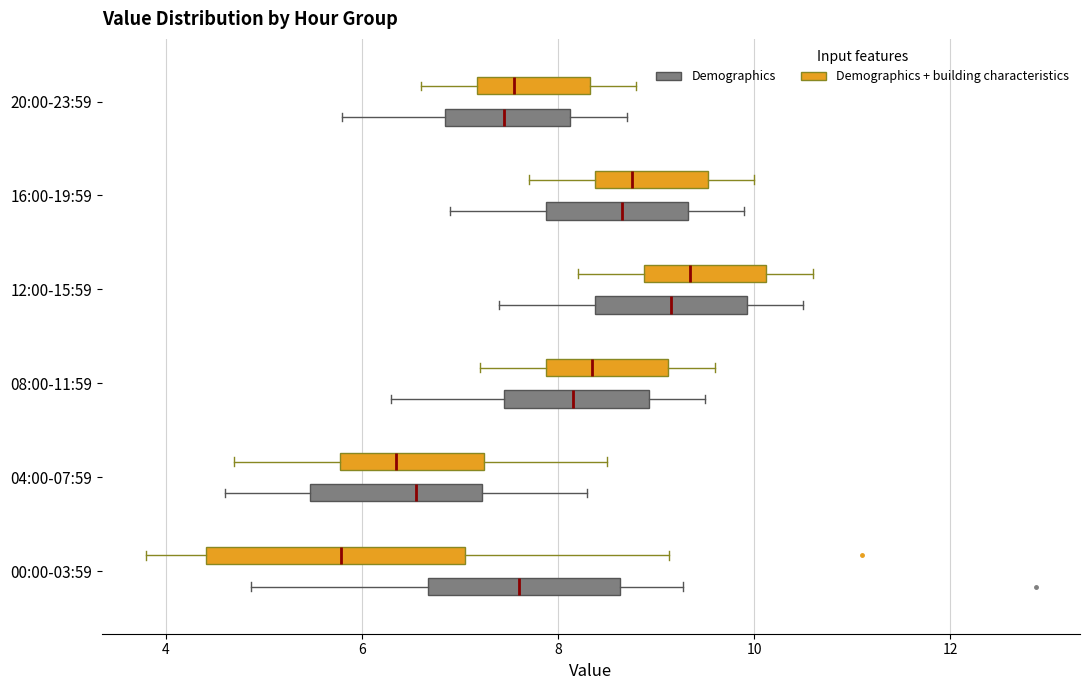

Reading bottom to top, transcribe this box plot: for each box, give where its median line is, the range the box spans, and where its two whiskers end, as read against the x-axis. The values are not printed on the chart, so give them approximately, as read against the axis.

00:00-03:59 (Demographics): median 7.6, box 6.6 to 8.6, whiskers 4.8 to 9.2
00:00-03:59 (Demographics + building characteristics): median 5.8, box 4.4 to 7.0, whiskers 3.8 to 9.2
04:00-07:59 (Demographics): median 6.6, box 5.4 to 7.2, whiskers 4.6 to 8.4
04:00-07:59 (Demographics + building characteristics): median 6.4, box 5.8 to 7.2, whiskers 4.8 to 8.6
08:00-11:59 (Demographics): median 8.2, box 7.4 to 9.0, whiskers 6.4 to 9.6
08:00-11:59 (Demographics + building characteristics): median 8.4, box 7.8 to 9.2, whiskers 7.2 to 9.6
12:00-15:59 (Demographics): median 9.2, box 8.4 to 10.0, whiskers 7.4 to 10.6
12:00-15:59 (Demographics + building characteristics): median 9.4, box 8.8 to 10.2, whiskers 8.2 to 10.6
16:00-19:59 (Demographics): median 8.6, box 7.8 to 9.4, whiskers 7.0 to 10.0
16:00-19:59 (Demographics + building characteristics): median 8.8, box 8.4 to 9.6, whiskers 7.8 to 10.0
20:00-23:59 (Demographics): median 7.4, box 6.8 to 8.2, whiskers 5.8 to 8.8
20:00-23:59 (Demographics + building characteristics): median 7.6, box 7.2 to 8.4, whiskers 6.6 to 8.8